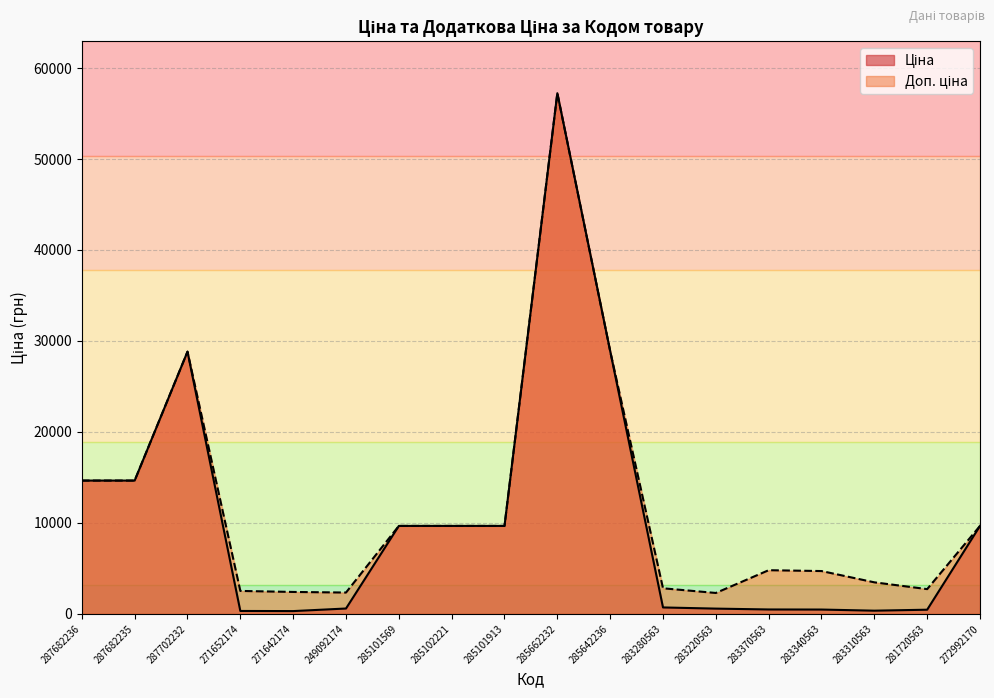

What is the total value across all series at 281720563?

3169.1